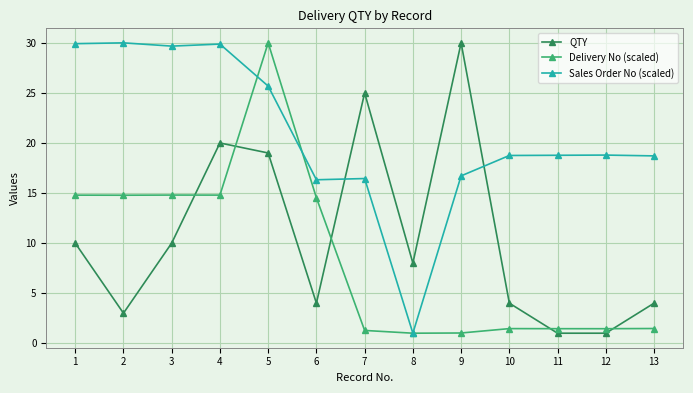

What is the value of the QTY point at the 5th from the left?

19.0